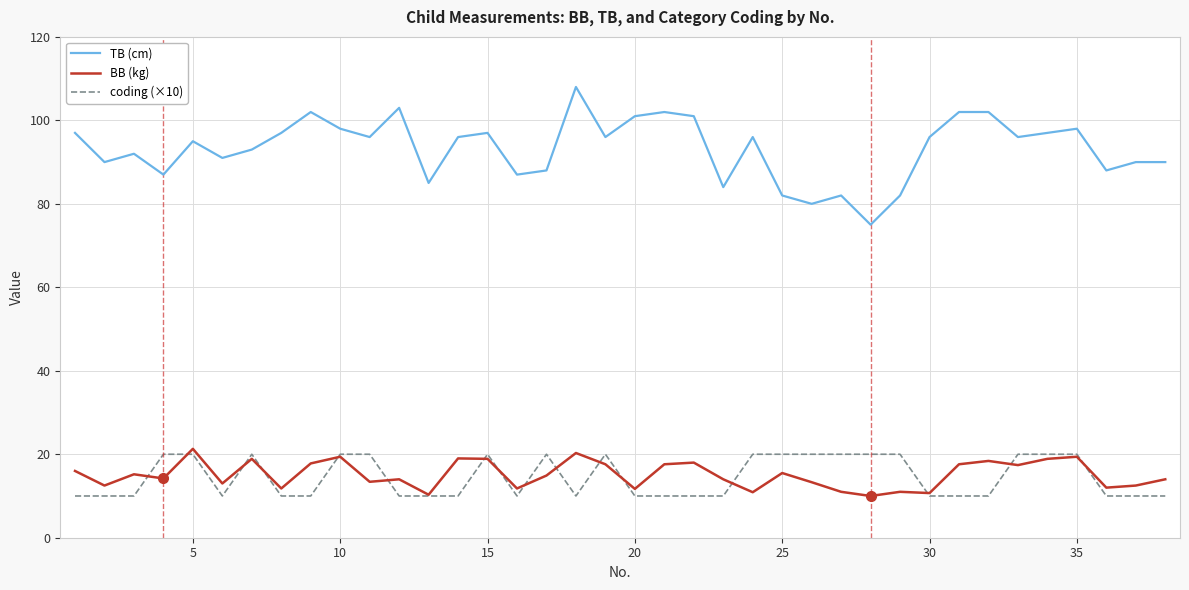

What is the smallest value displayed?

10.0